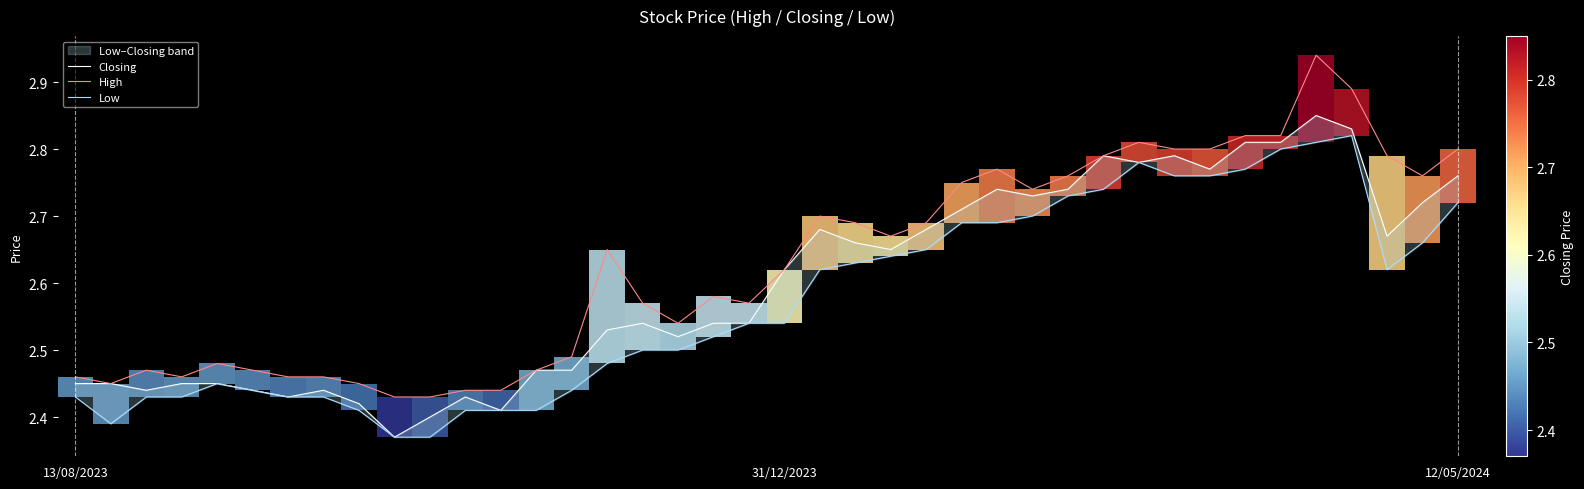

What is the smallest value displayed?

2.4